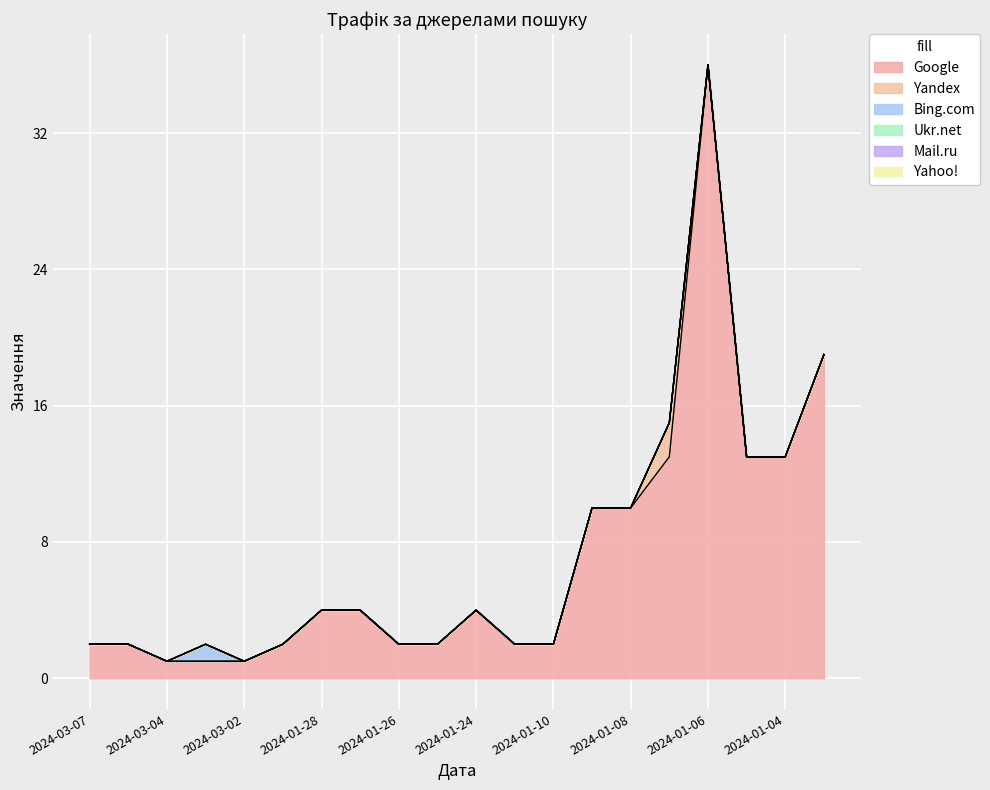

Which category has the highest value across all series?

2024-01-06